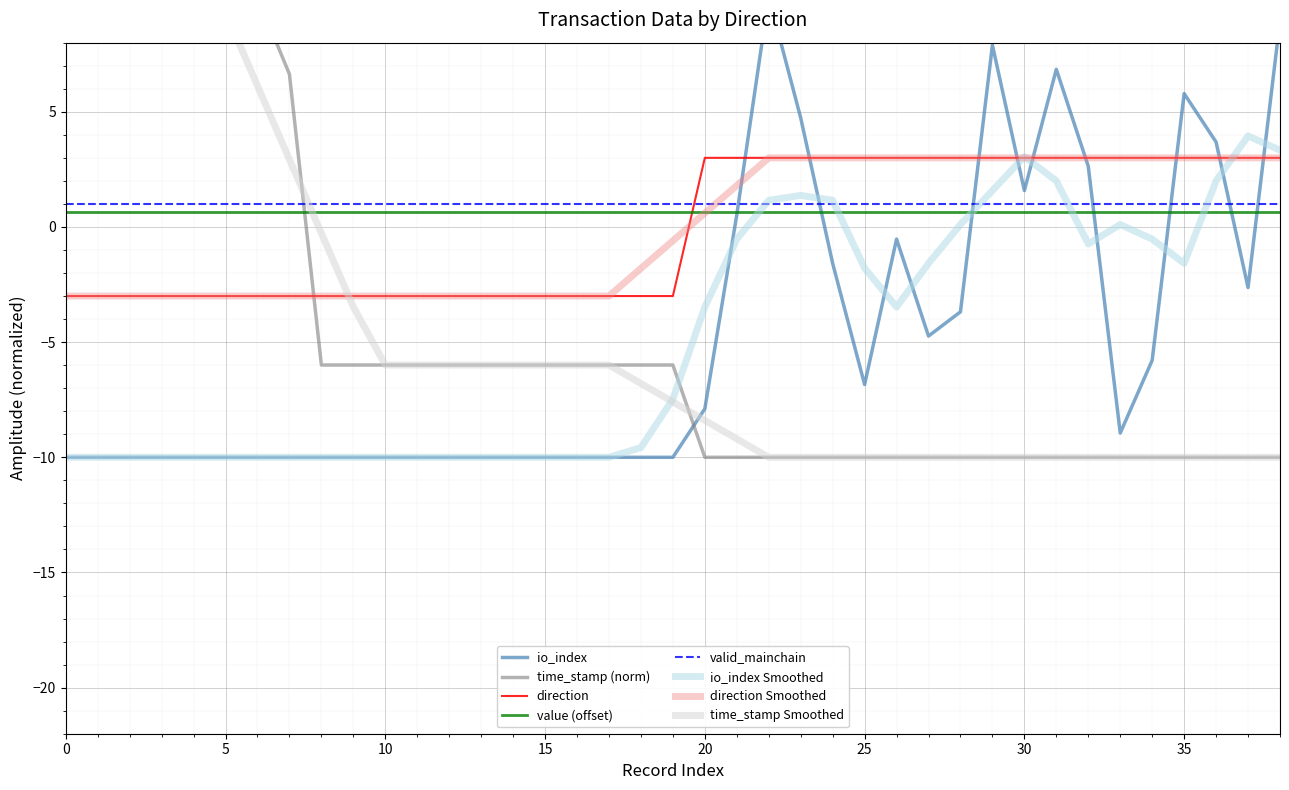

True or false: time_stamp_norm has more than 2 points higher than both neighbors.

False